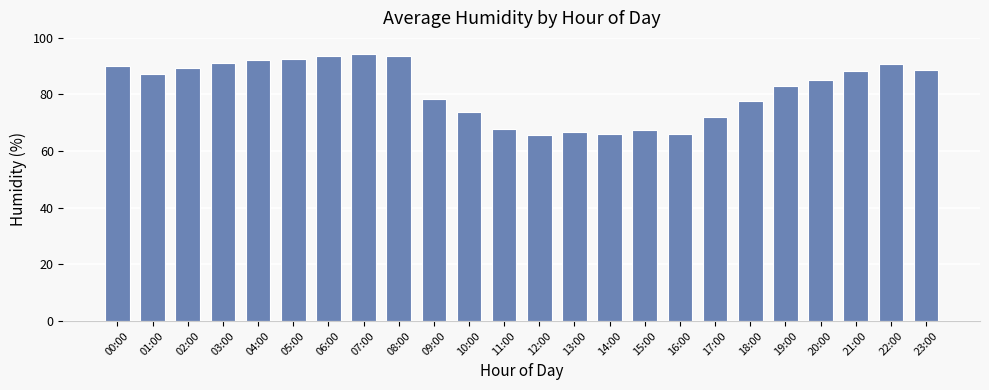

What is the smallest value displayed?

65.7